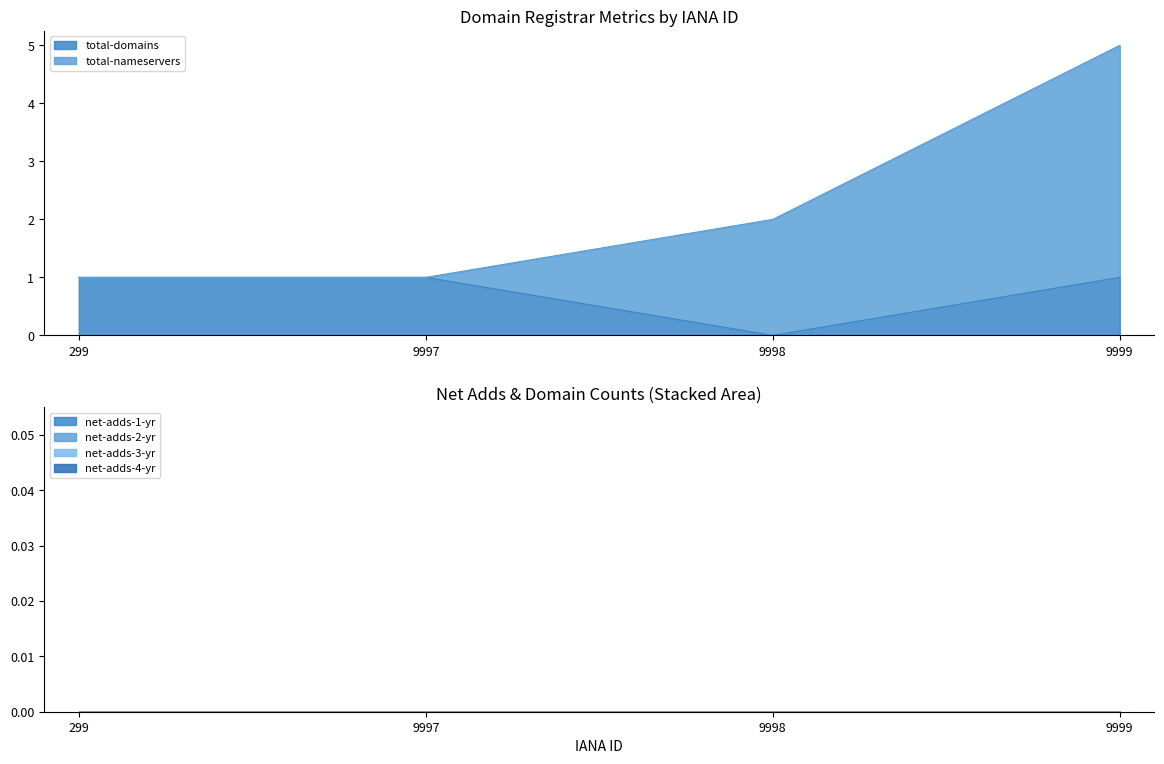

What is the difference between the maximum and second lowest values in the total-nameservers series?

4